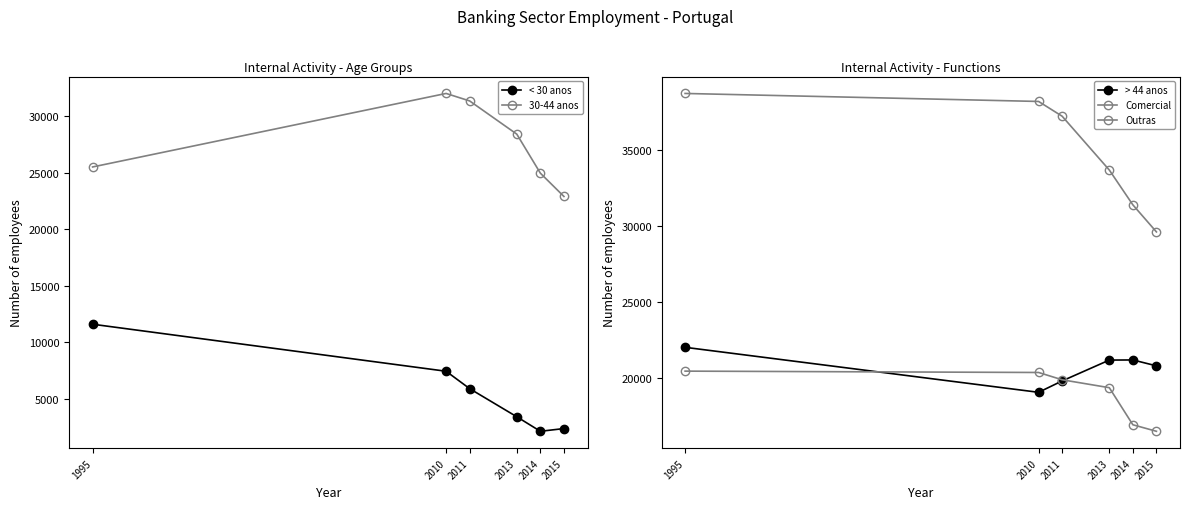

What is the value of the > 44 anos point at the 6th from the left?

20781